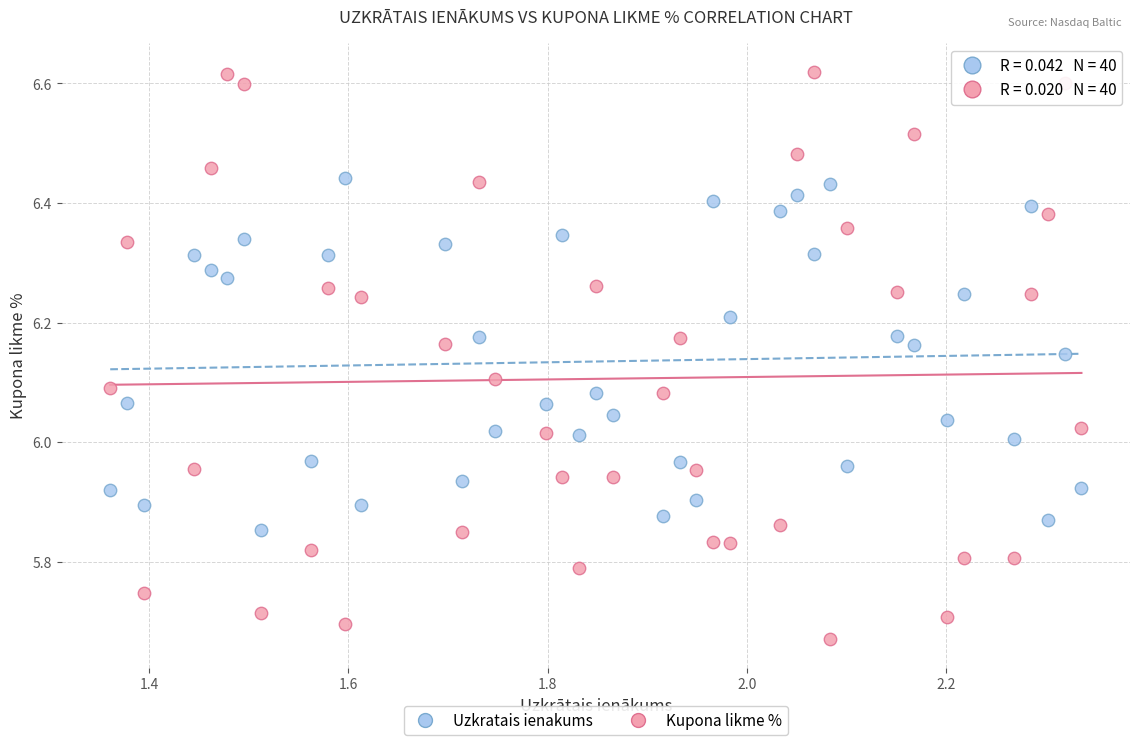

Across all data points, what is the range of Y values (max minus min)?

0.9